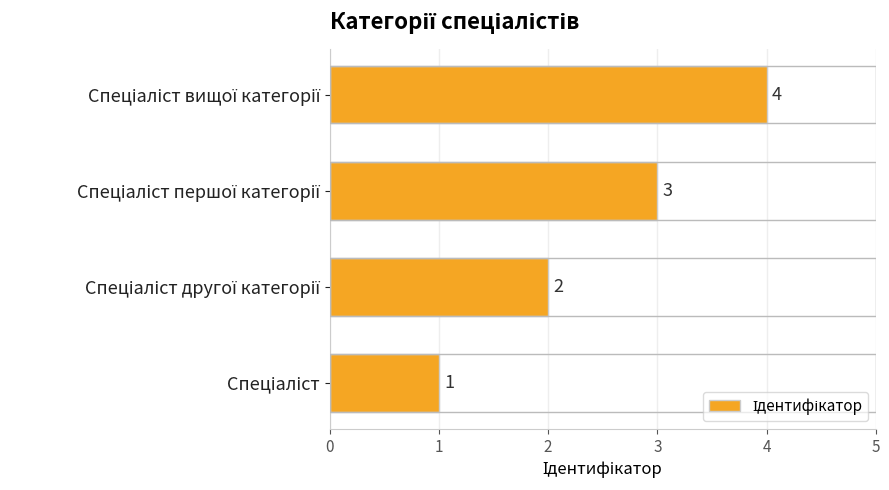

What is the maximum value shown in the chart?

4